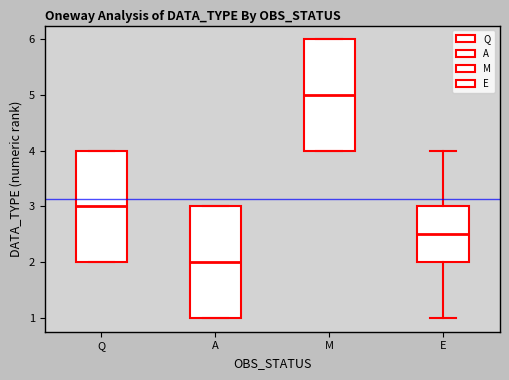

Which box's median line is the lowest?

A